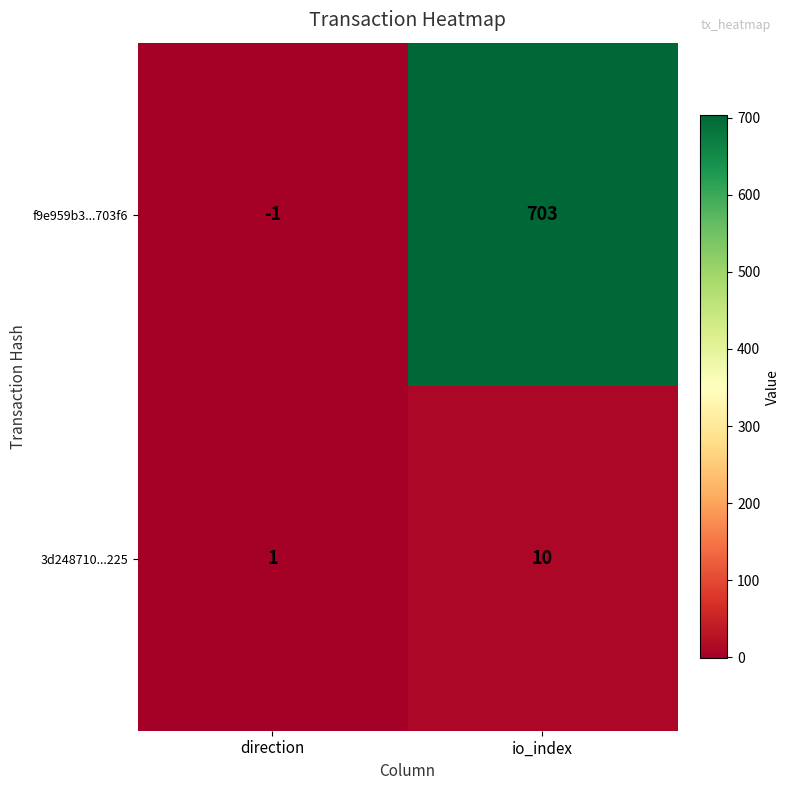

What is the average value of the 3d248710...225 series?

6